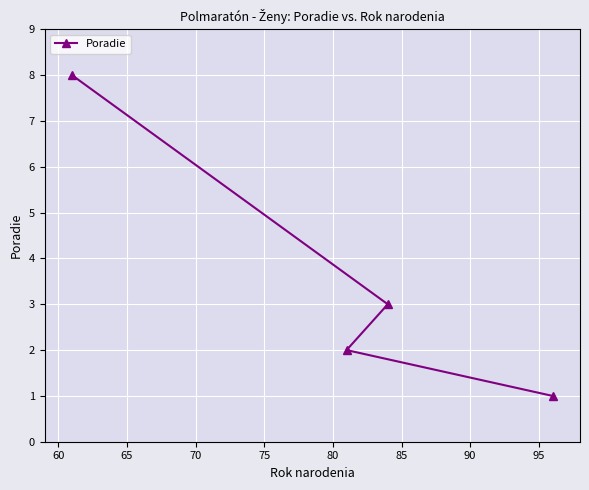

What is the maximum value shown in the chart?

8